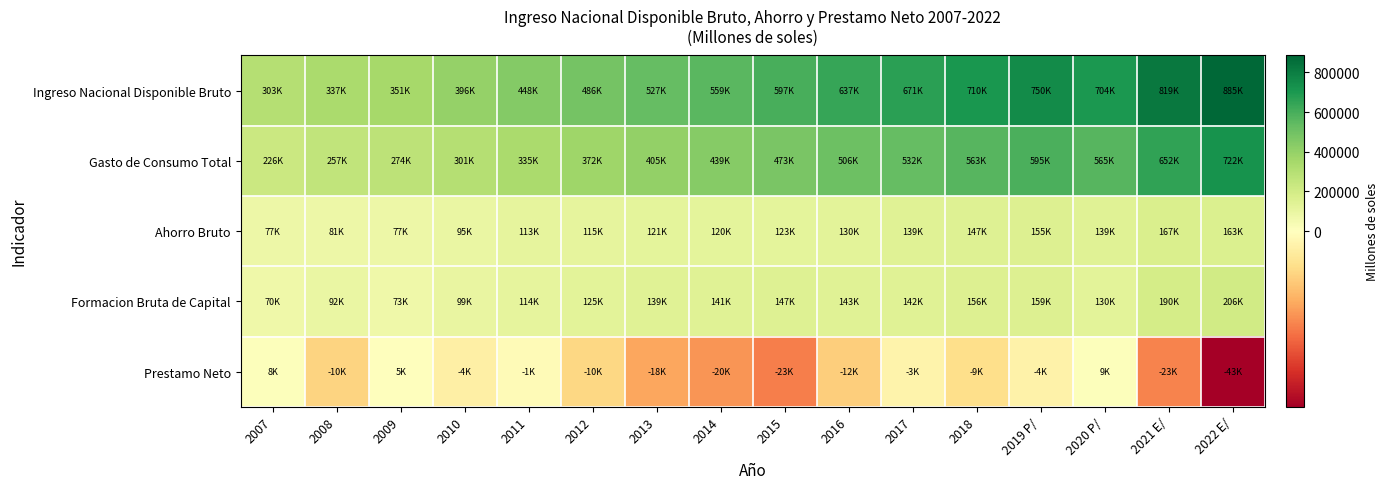

Which series has the largest range (max minus min)?

Ingreso Nacional Disponible Bruto